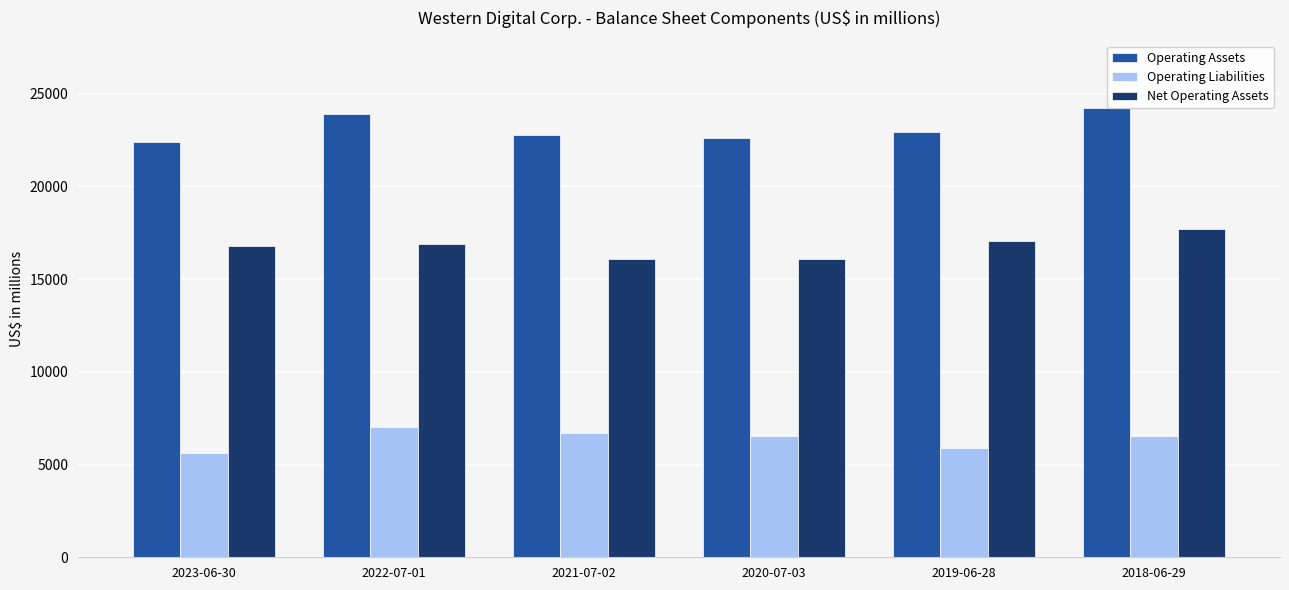

The value of Operating Assets at 2023-06-30 is 34387. True or false?

False